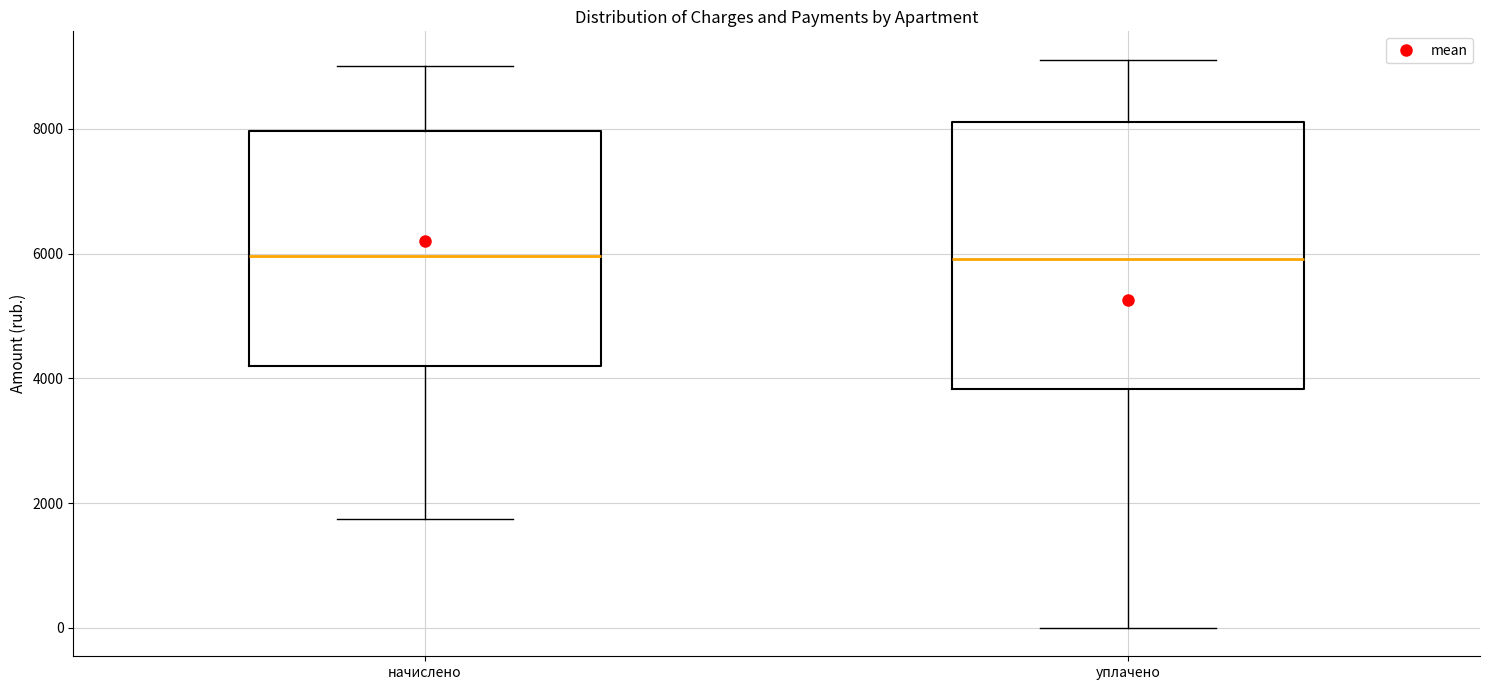

Reading left to right, transcribe this box plot: for each box, give where its median line is, the range the box spans, and where its two whiskers end, as read against the y-axis. The values are not printed on the chart, so give them approximately, as read against the axis.

начислено: median 6000, box 4200 to 8000, whiskers 1800 to 9000
уплачено: median 6000, box 3800 to 8200, whiskers 0 to 9200